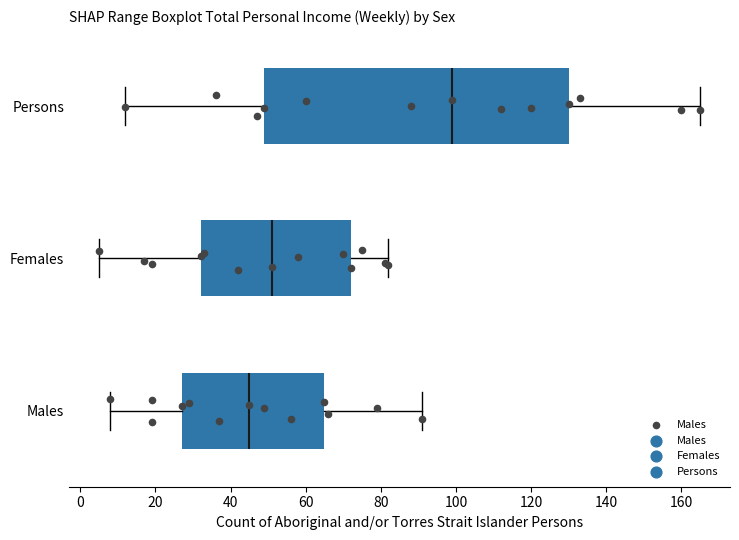

Which box has the furthest to the right median line?

Persons